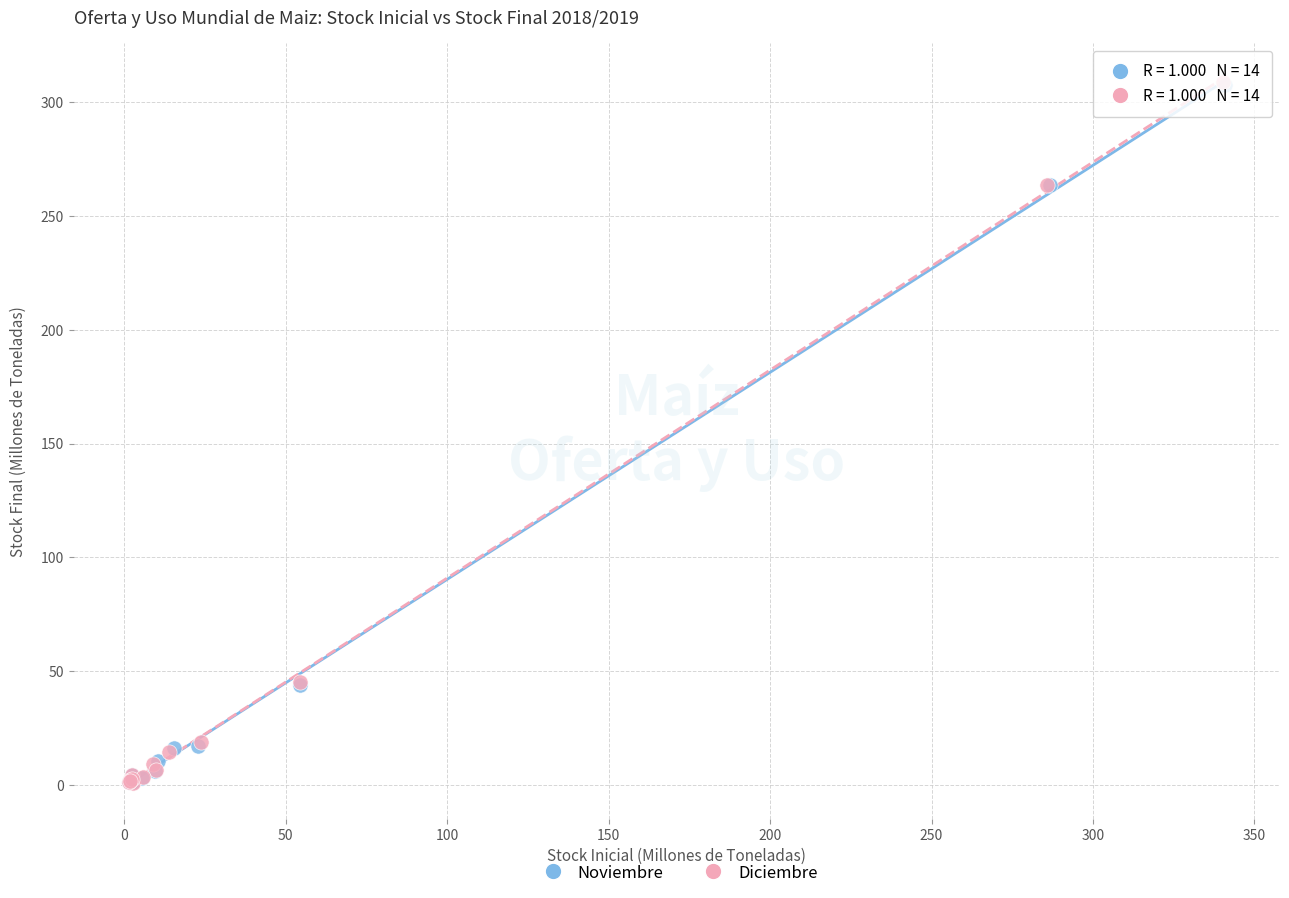

Which series has the largest Y range (max minus min)?

Diciembre